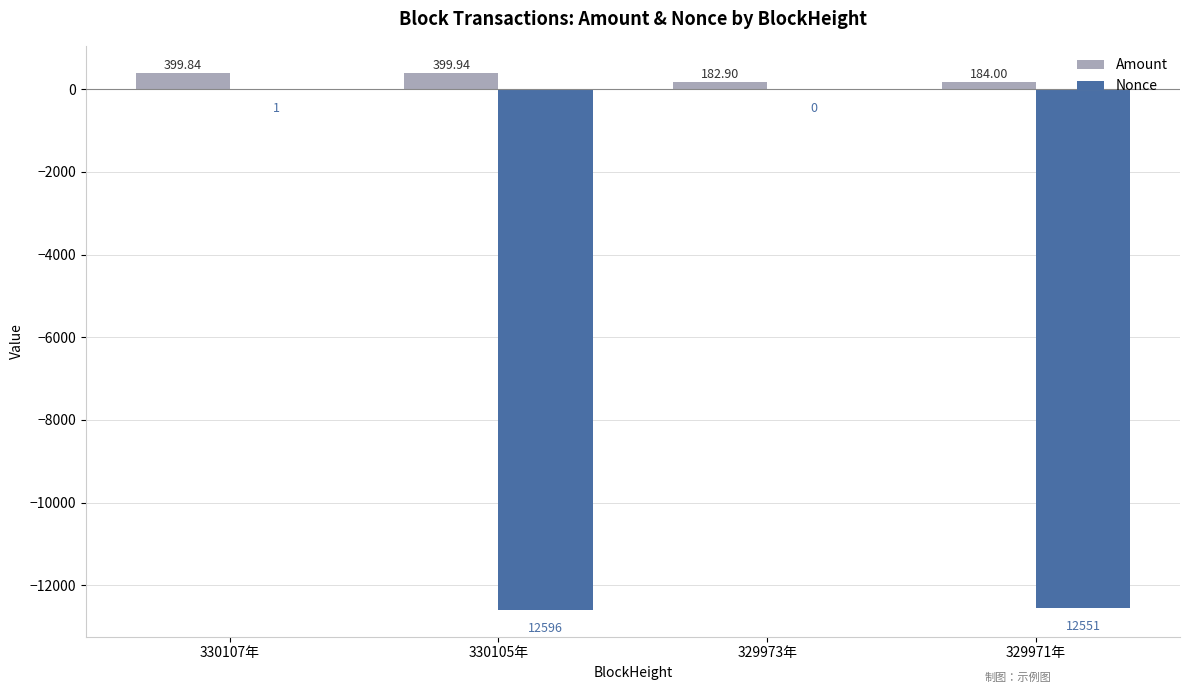

Is the value of Amount at 329973年 greater than the value of Nonce at 330107年?

Yes